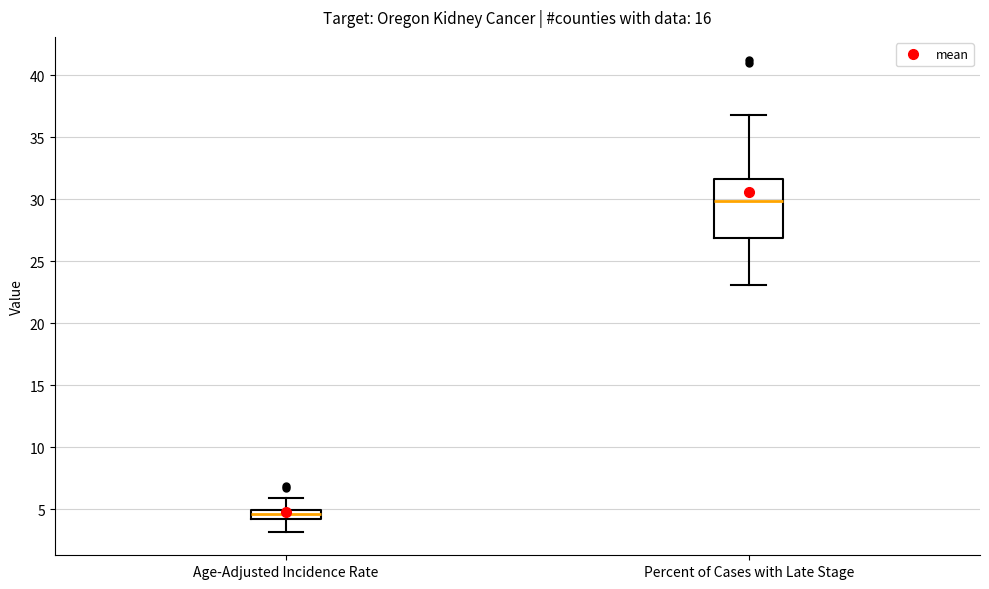

Where does the lower whisker of the box for Percent of Cases with Late Stage end on the y-axis? The values are not printed on the chart, so give them approximately, as read against the axis.

23.0